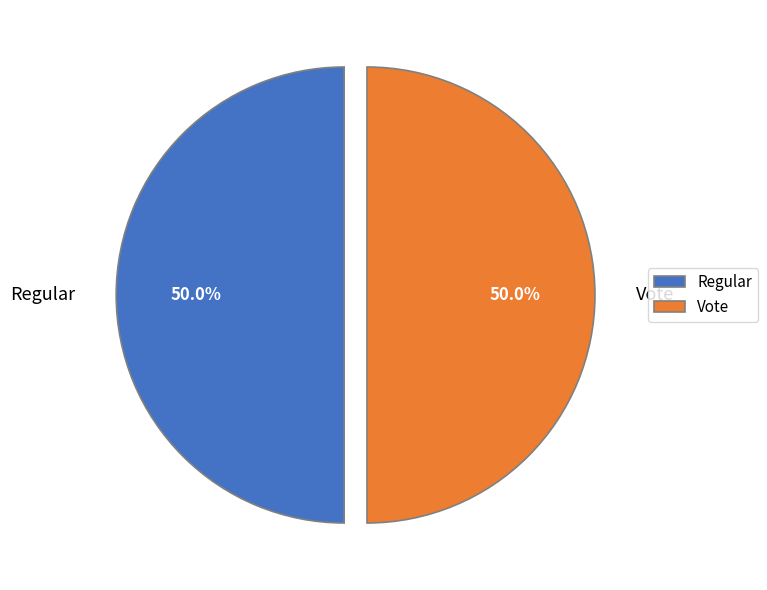

Approximately how many times larger is the value at Regular compared to Vote?

1.0